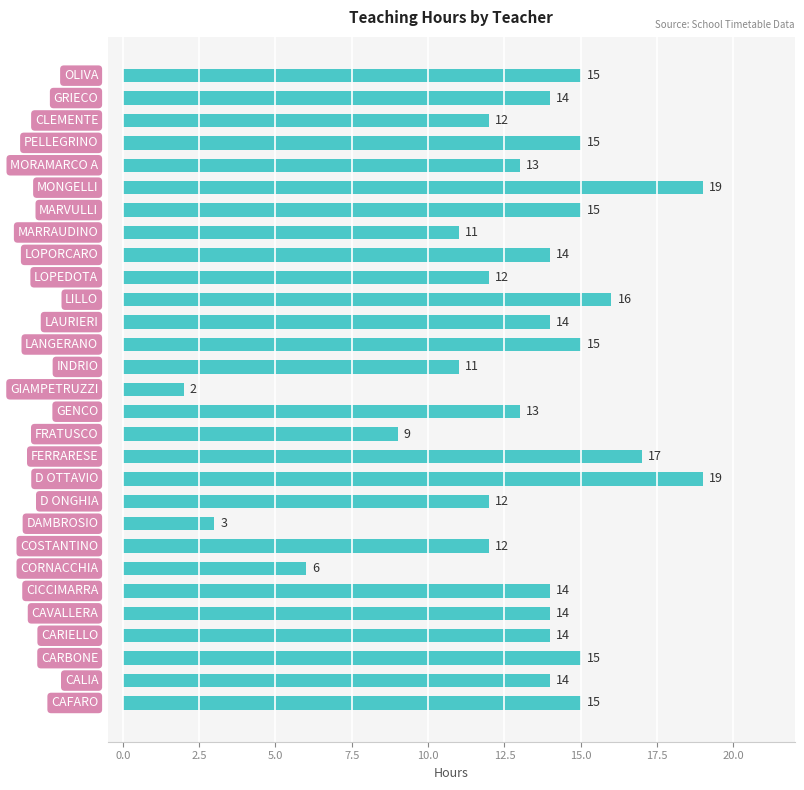

What is the maximum value shown in the chart?

19